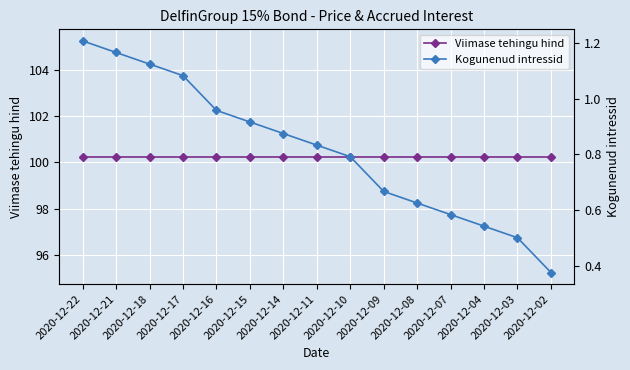

The Kogunenud intressid series shows 0.9 at 2020-12-15. True or false?

True